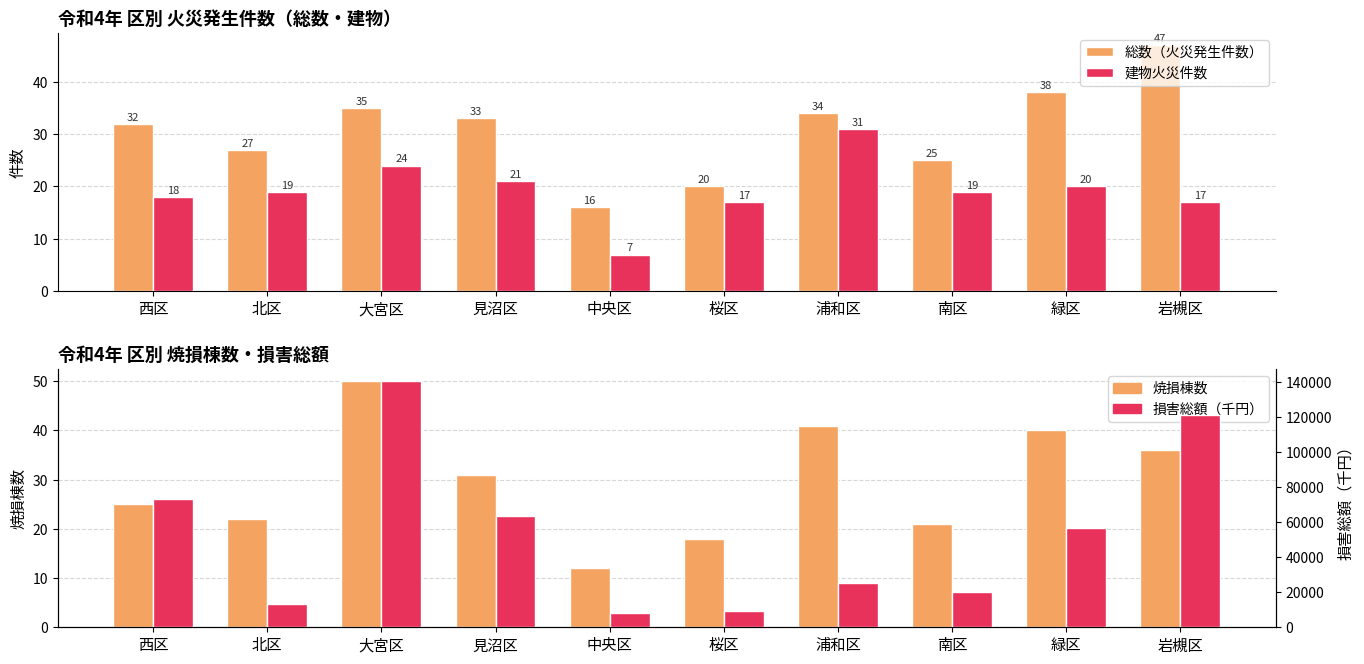

At which category is the sum across all series the highest?

大宮区